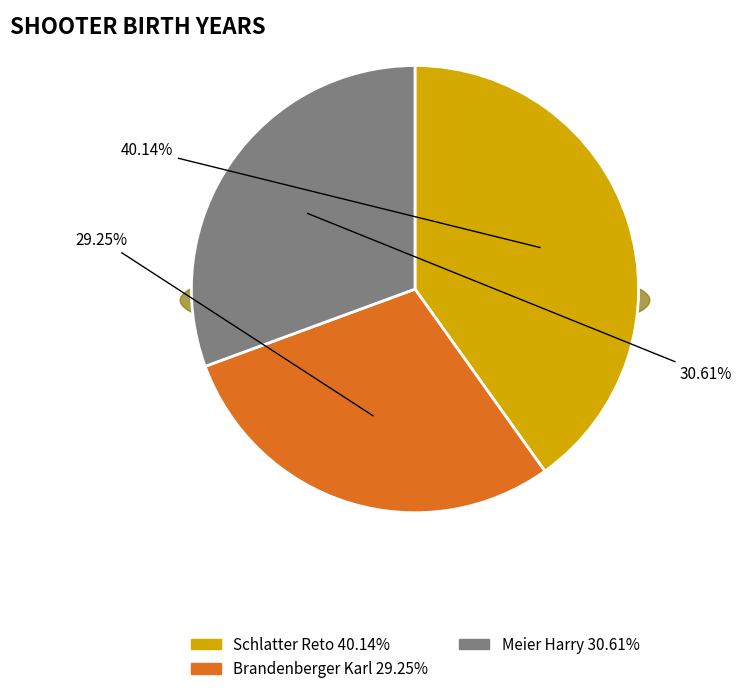

Which slice is the largest?

Schlatter Reto